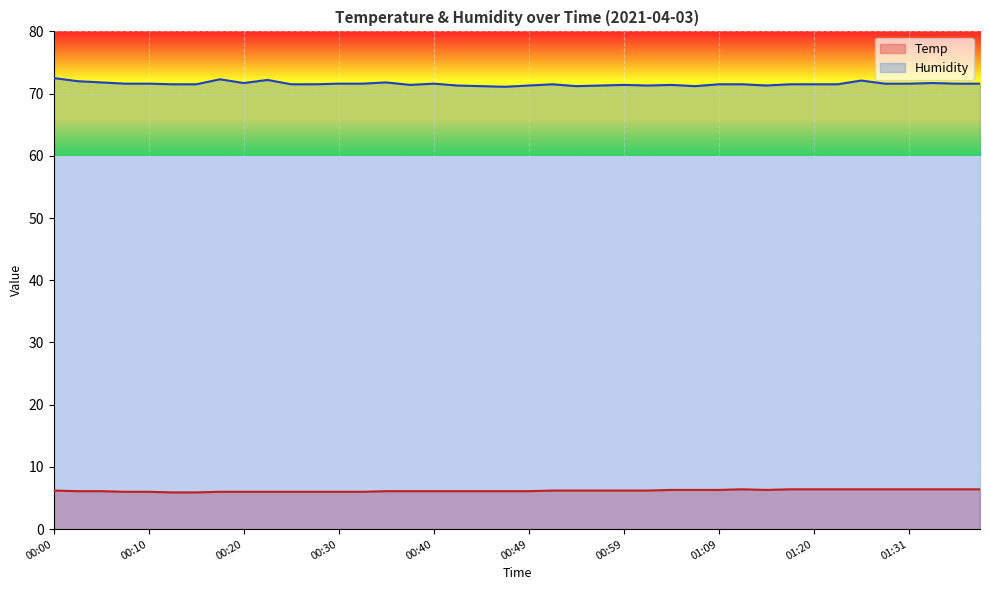

What is the value of the Temp point at the 33rd from the left?

6.4